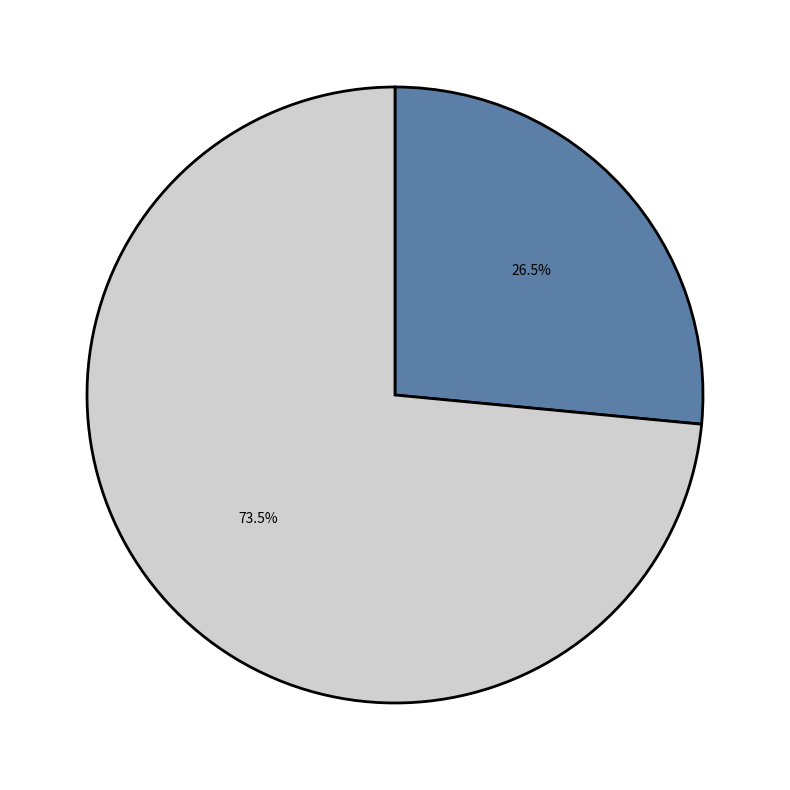

Is there any slice that represents more than half of the pie?

Yes